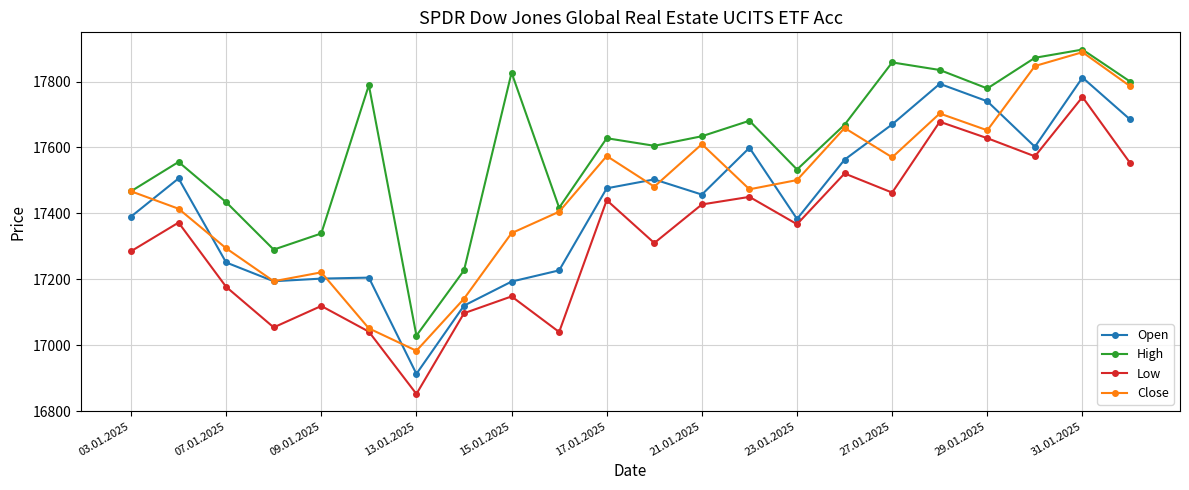

Is this an area chart (filled region under the line)?

No